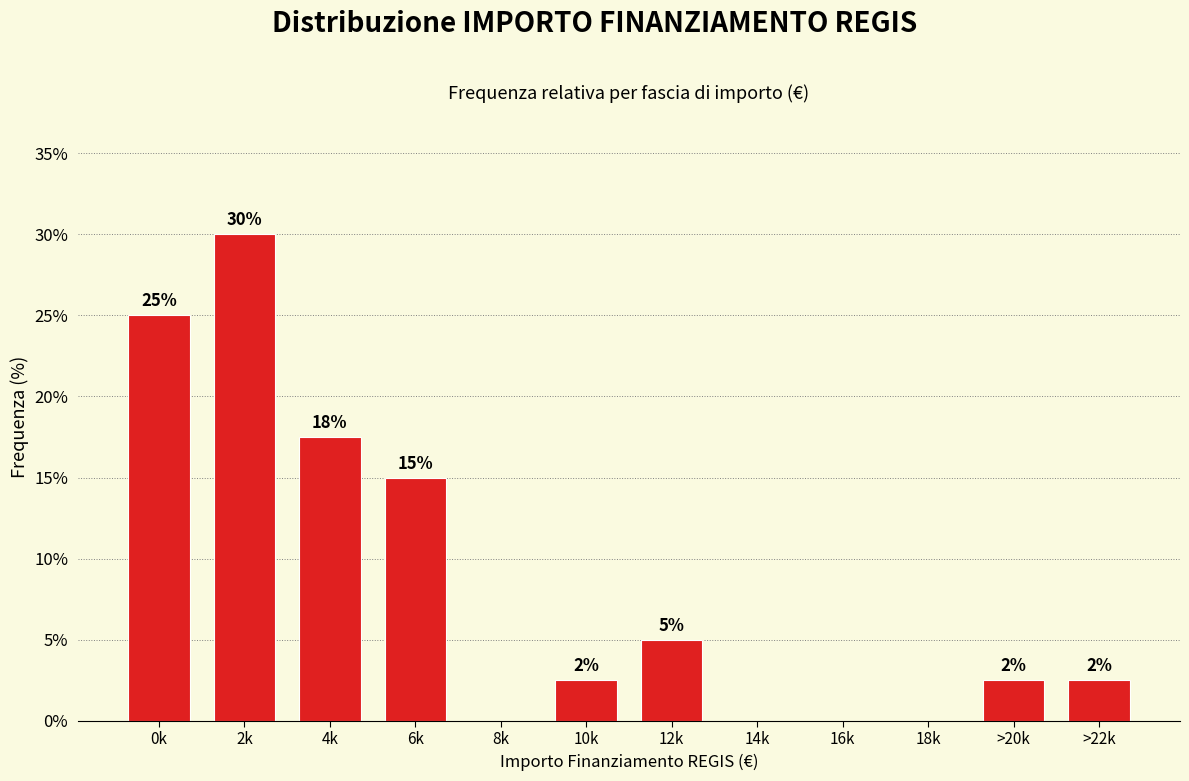

What is the ratio of the value at 12k to the value at 6k?

0.3